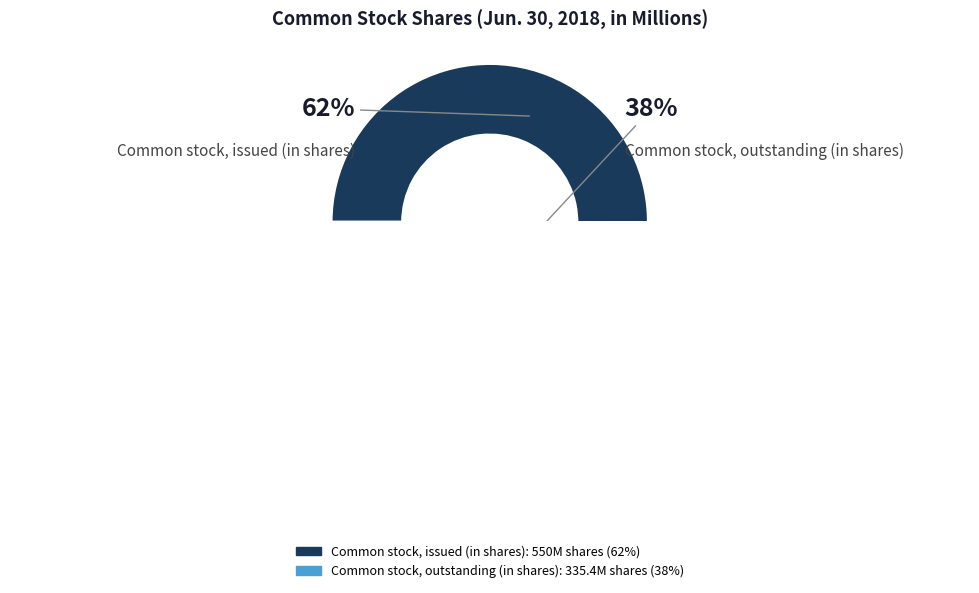

What percentage is NOT represented by Common stock, issued (in shares)?

37.9%